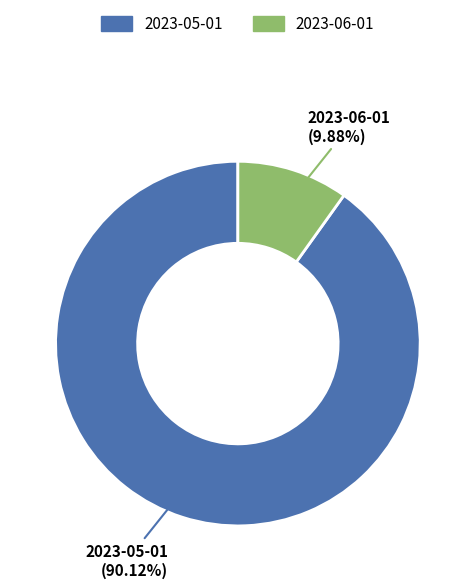

Count the number of slices in the pie.

2